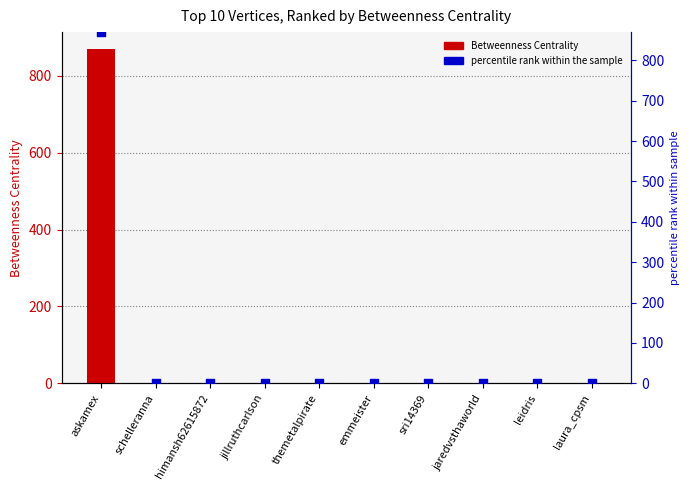

Which series contains the lowest Y value?

Betweenness Centrality